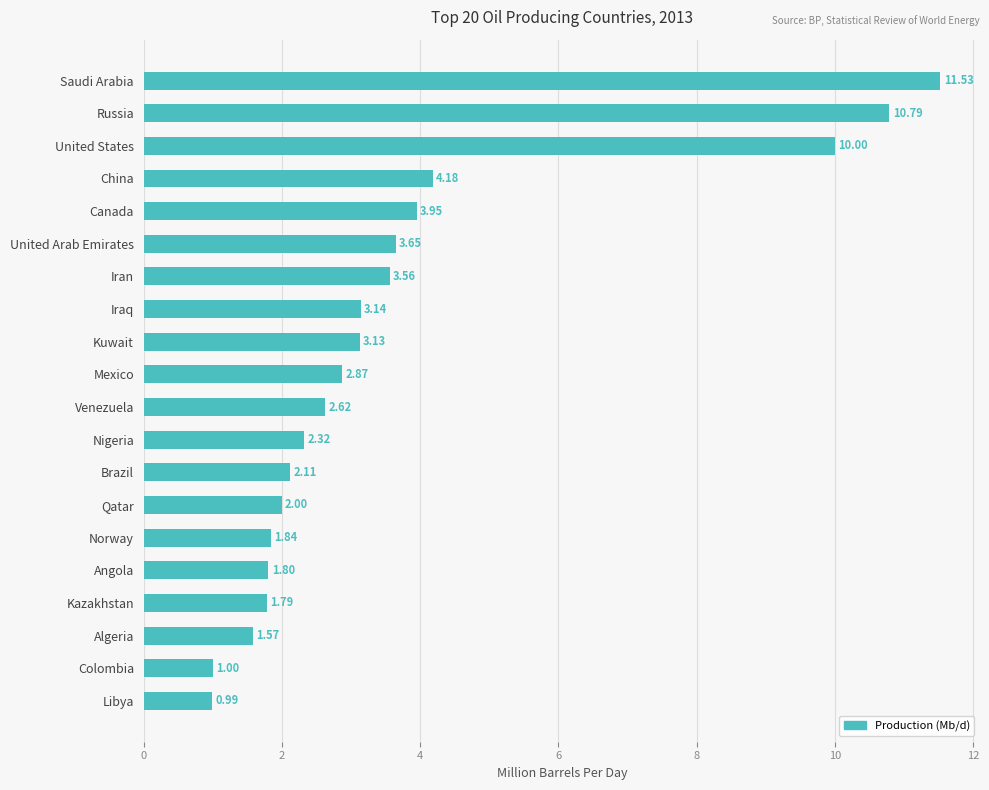

List the labels in order of value, largest first.

Saudi Arabia, Russia, United States, China, Canada, United Arab Emirates, Iran, Iraq, Kuwait, Mexico, Venezuela, Nigeria, Brazil, Qatar, Norway, Angola, Kazakhstan, Algeria, Colombia, Libya